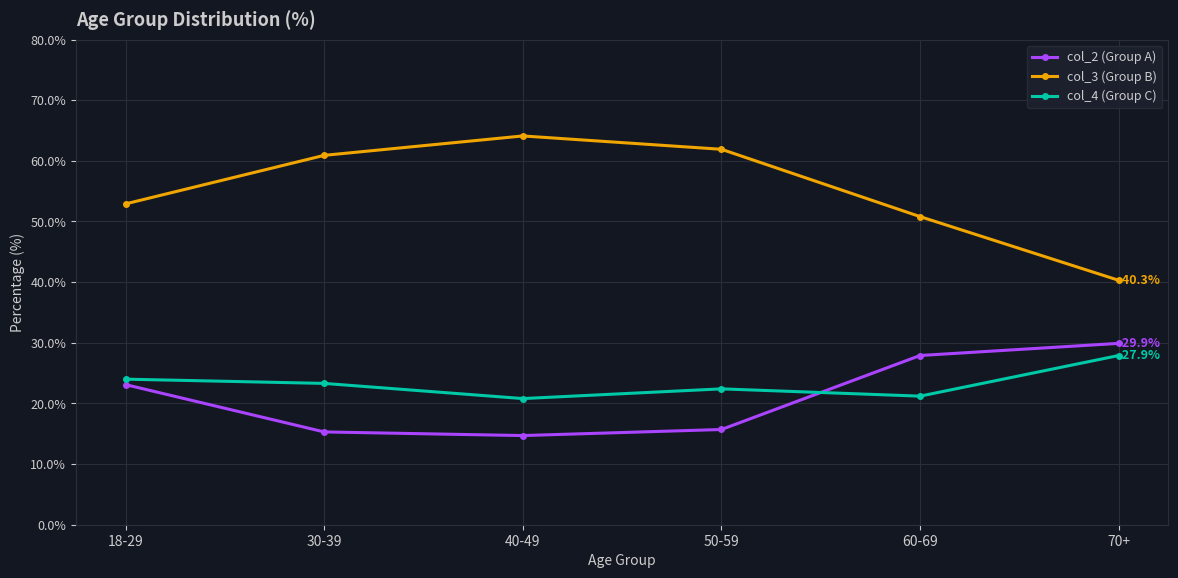

Is it true that col_3 (Group B) equals 70.2 at 60-69?

False